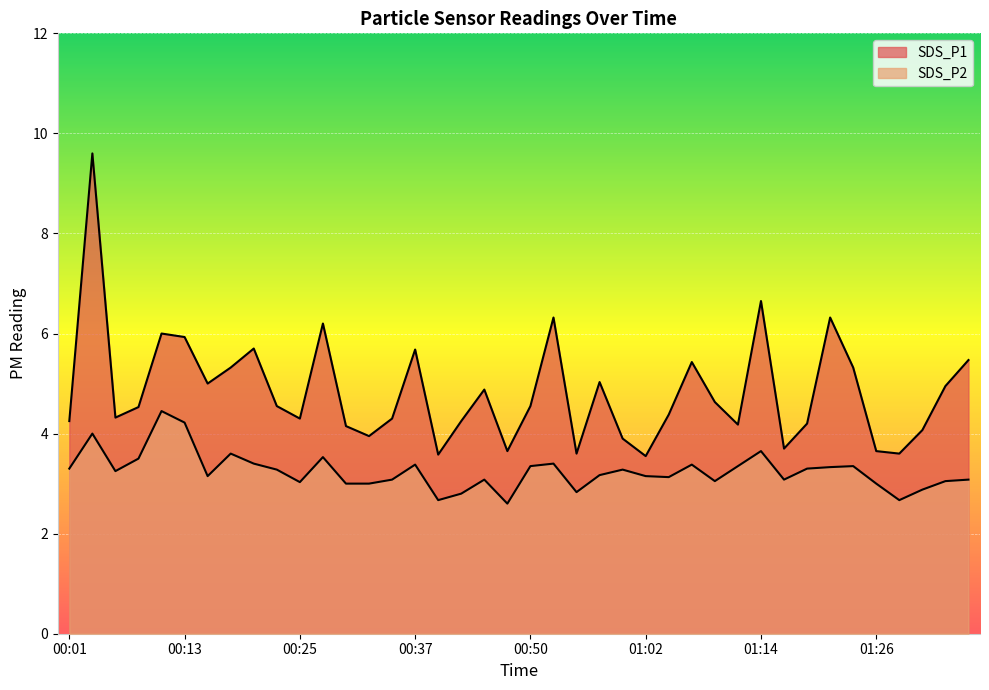

At how many categories does at least one series exceed 5?

14